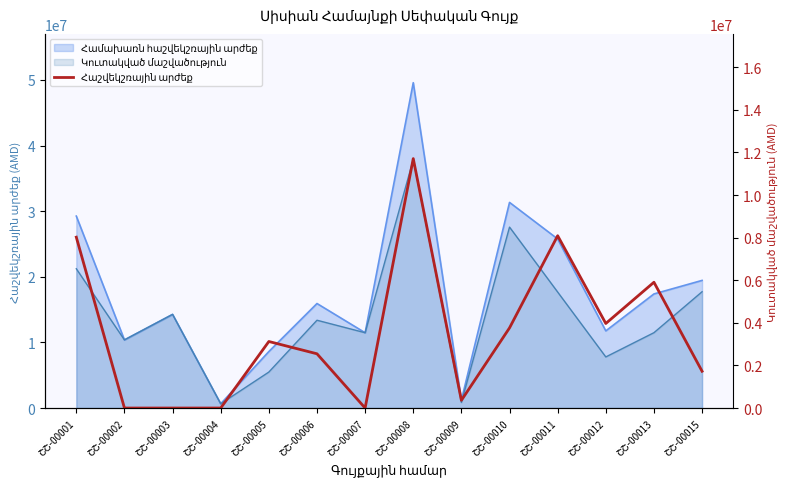

Which label corresponds to the largest value in the chart?

ՇՇ-00008